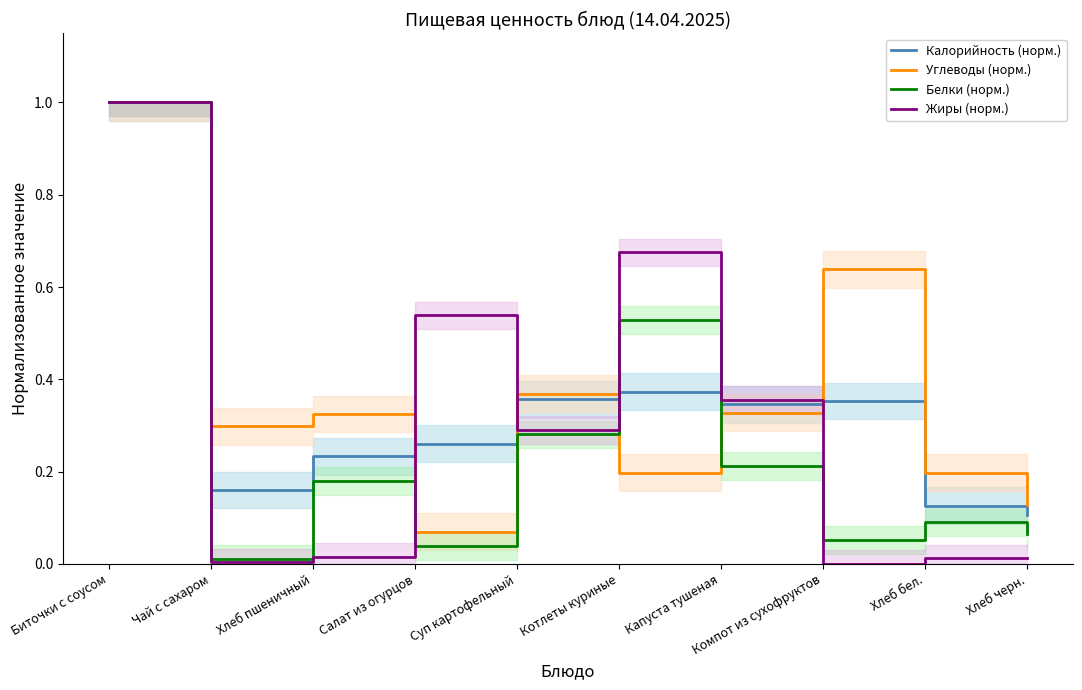

Count the number of categories in the chart.

10